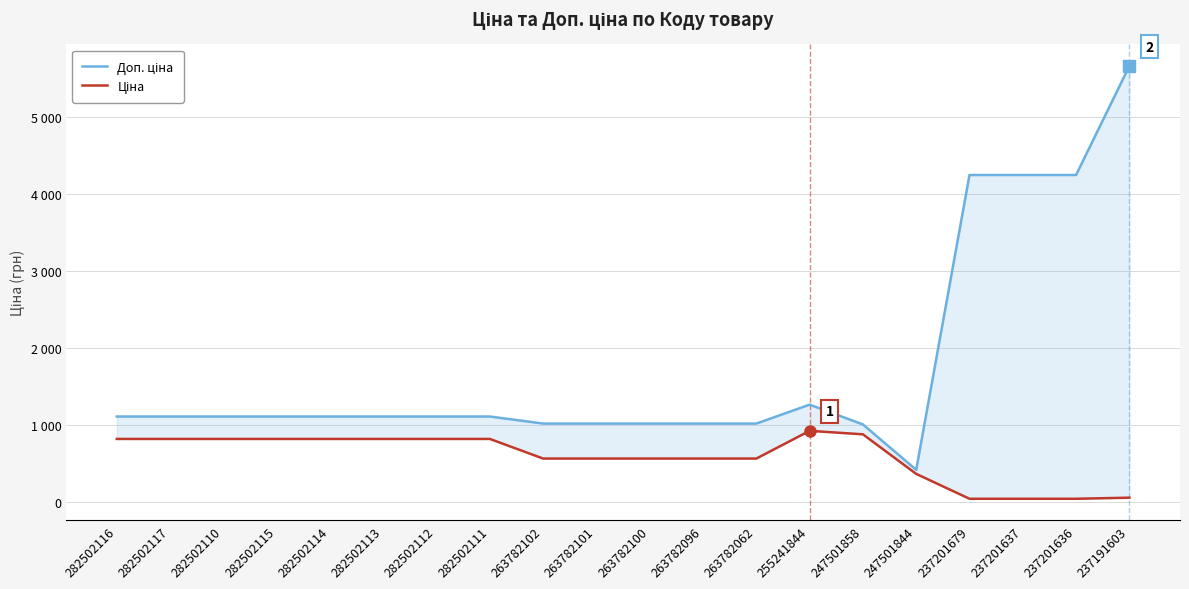

What is the difference between the maximum and second lowest values in the Ціна series?

881.0